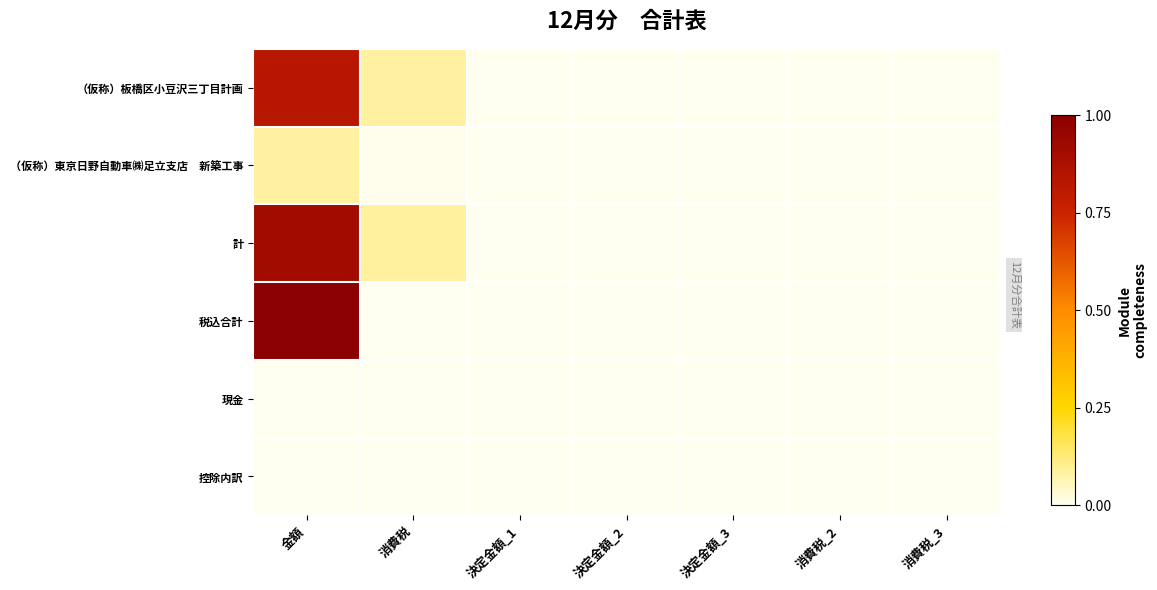

At 決定金額_3, list the series in order from smallest to largest.

（仮称）板橋区小豆沢三丁目計画, （仮称）東京日野自動車㈱足立支店 新築工事, 計, 税込合計, 現金, 控除内訳